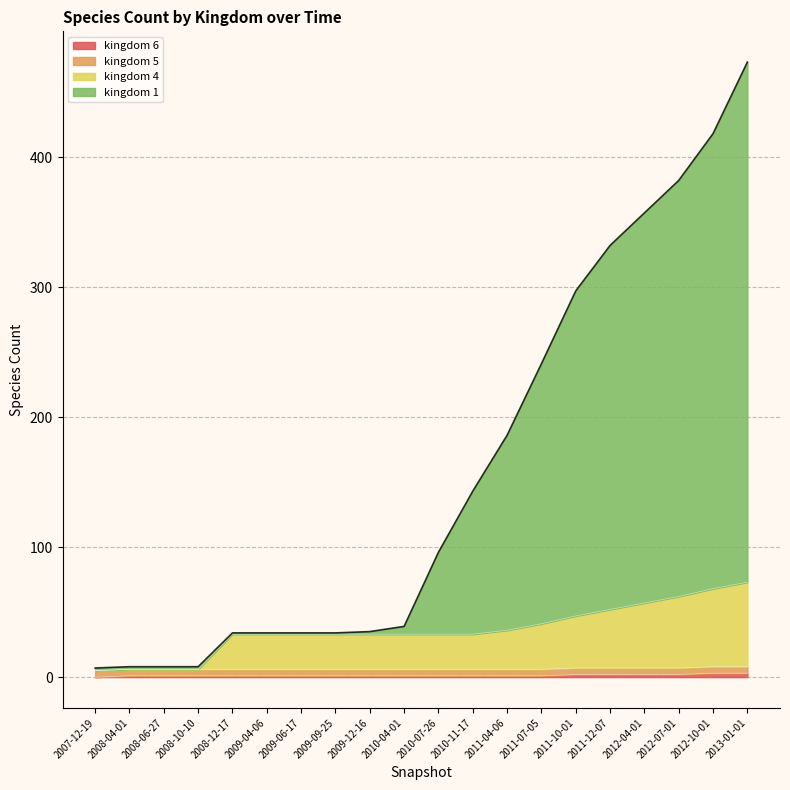

At which category is the sum across all series the highest?

2013-01-01